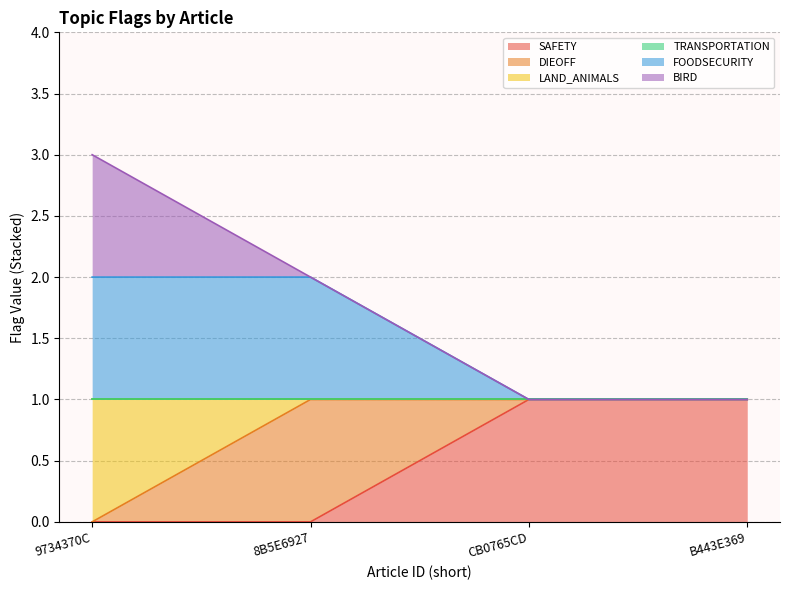

What is the difference between the maximum and minimum values in the LAND_ANIMALS series?

1